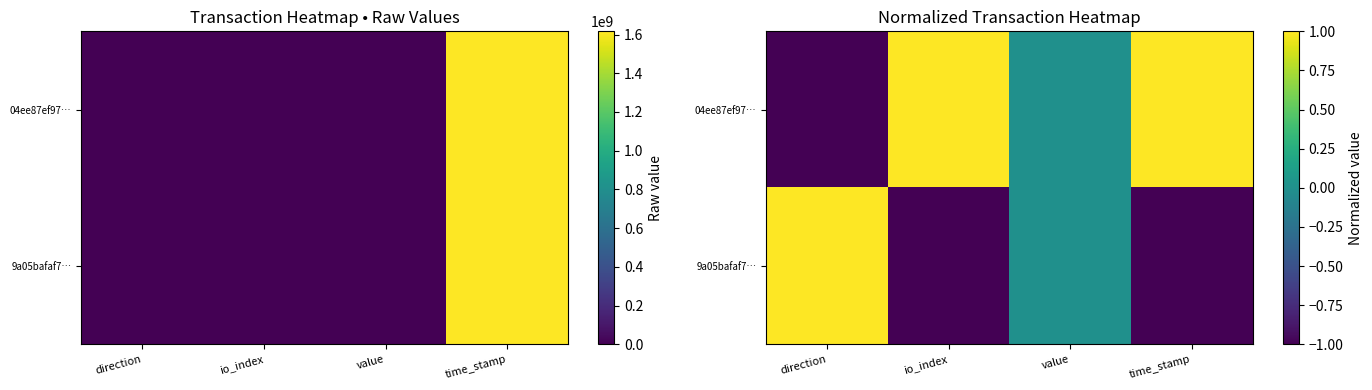

How many series are shown in this chart?

2